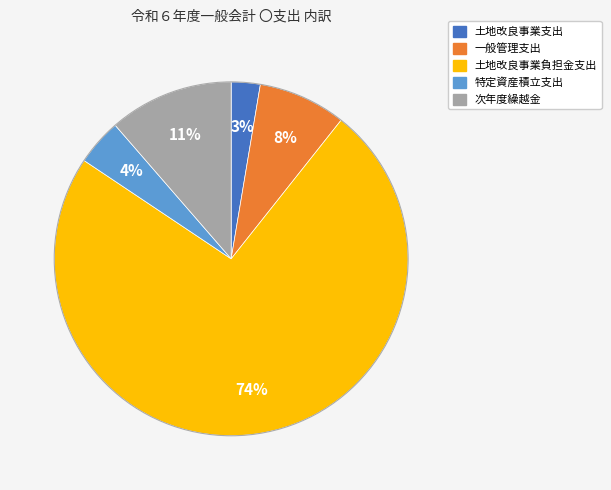

Does any single category account for the majority?

Yes